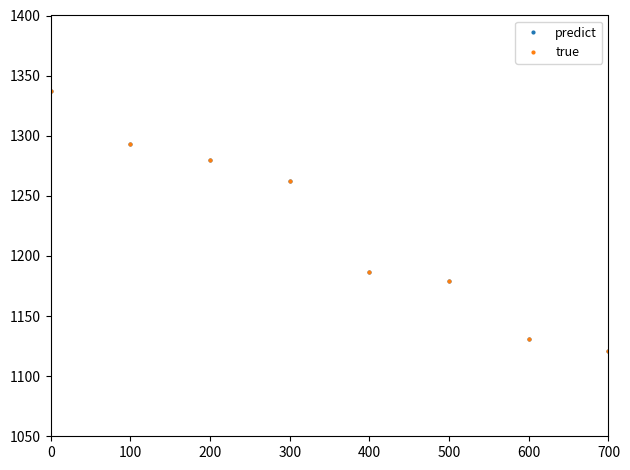

What is the greatest value displayed?

1337